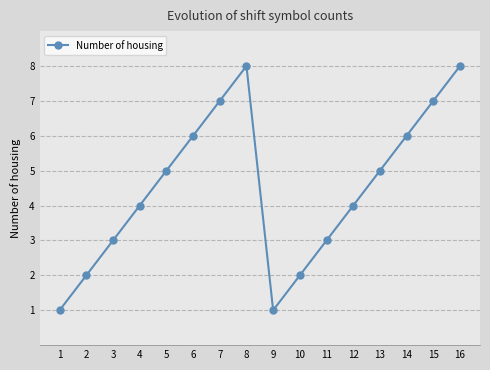

The chart shows a value of 4 at 12. True or false?

True